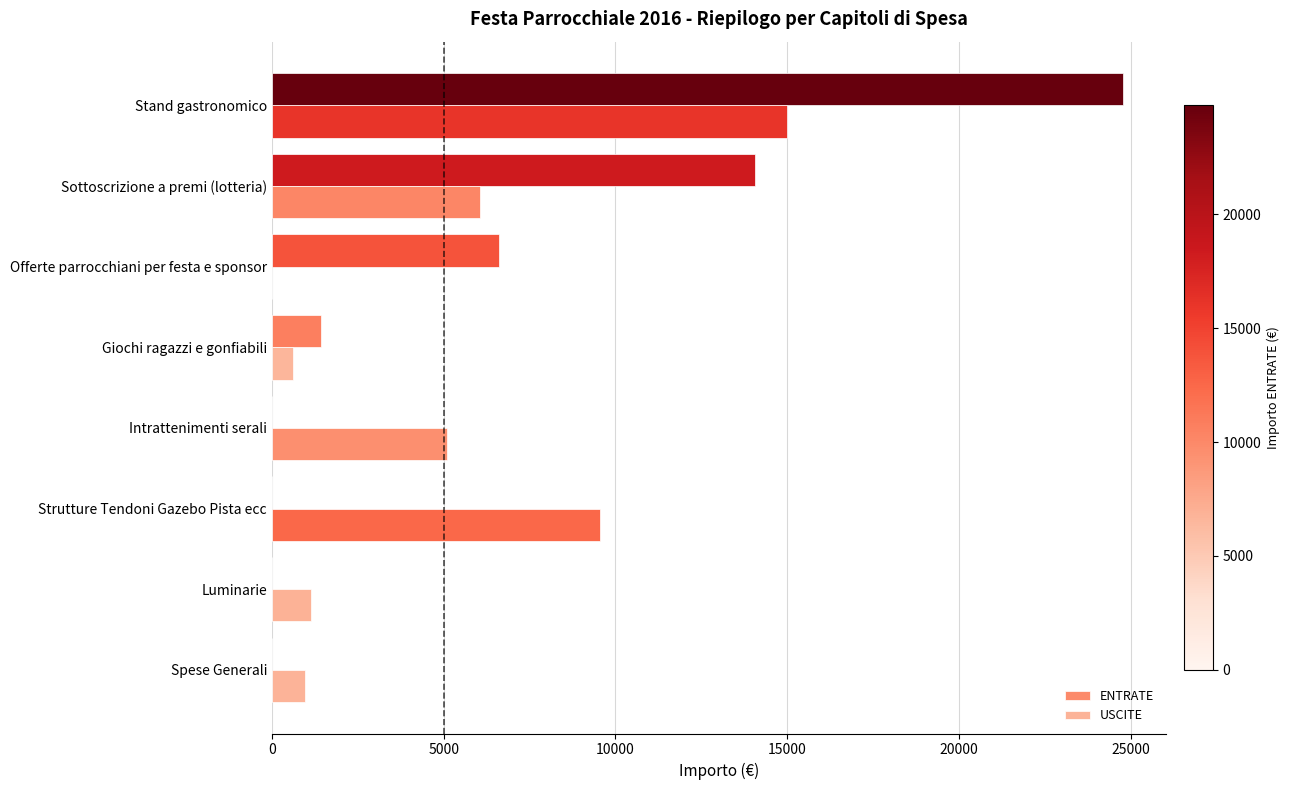

What is the approximate value of ENTRATE at Stand gastronomico?

24784.9